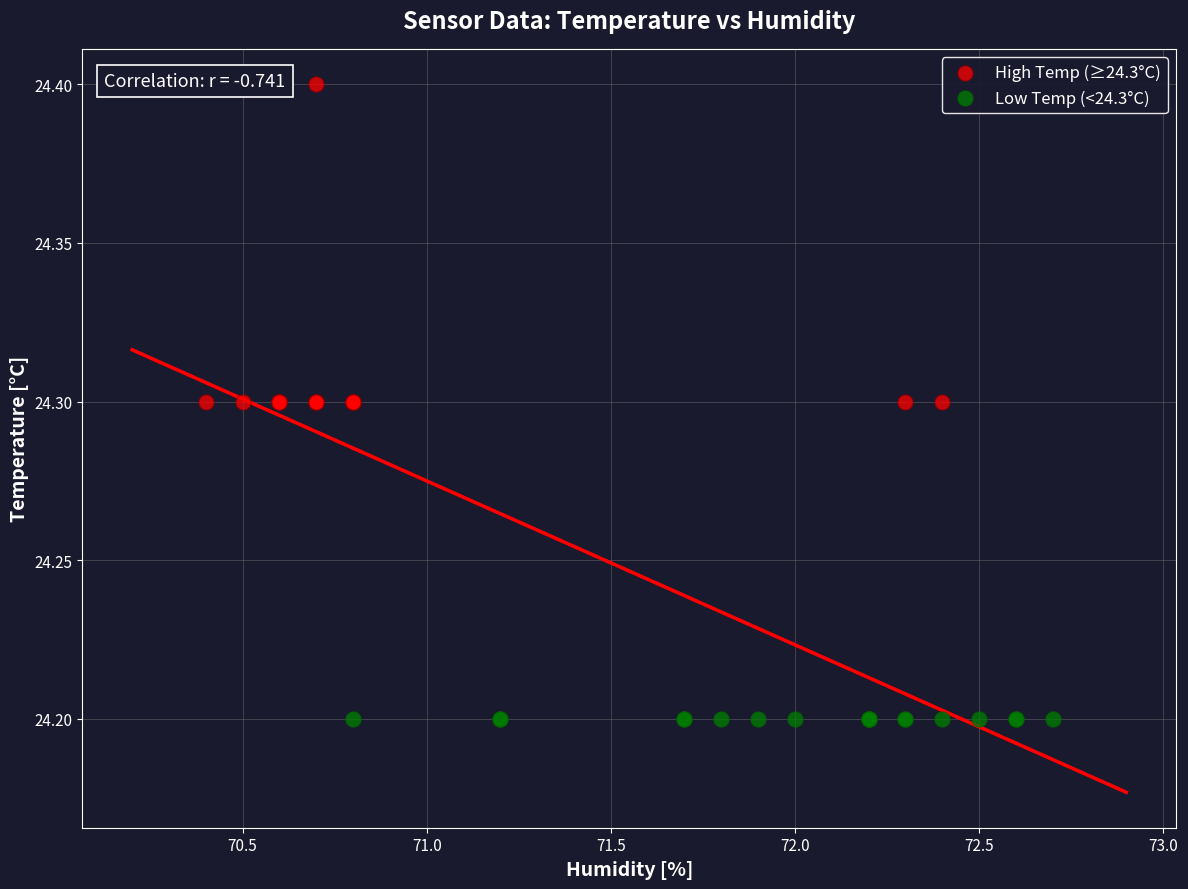

Which series reaches the minimum Y coordinate?

Low Temp (<24.3°C)